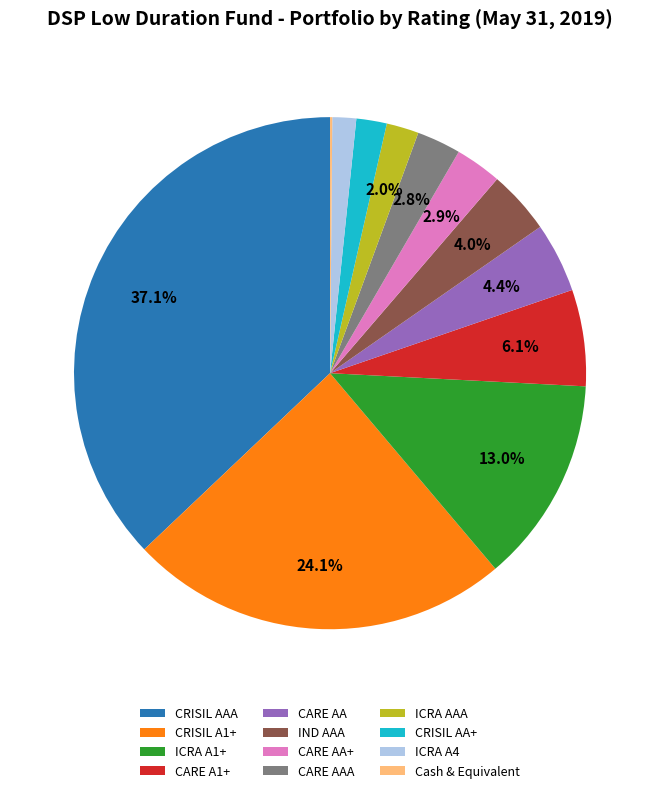

Does CRISIL AA+ represent more than half of the total?

No